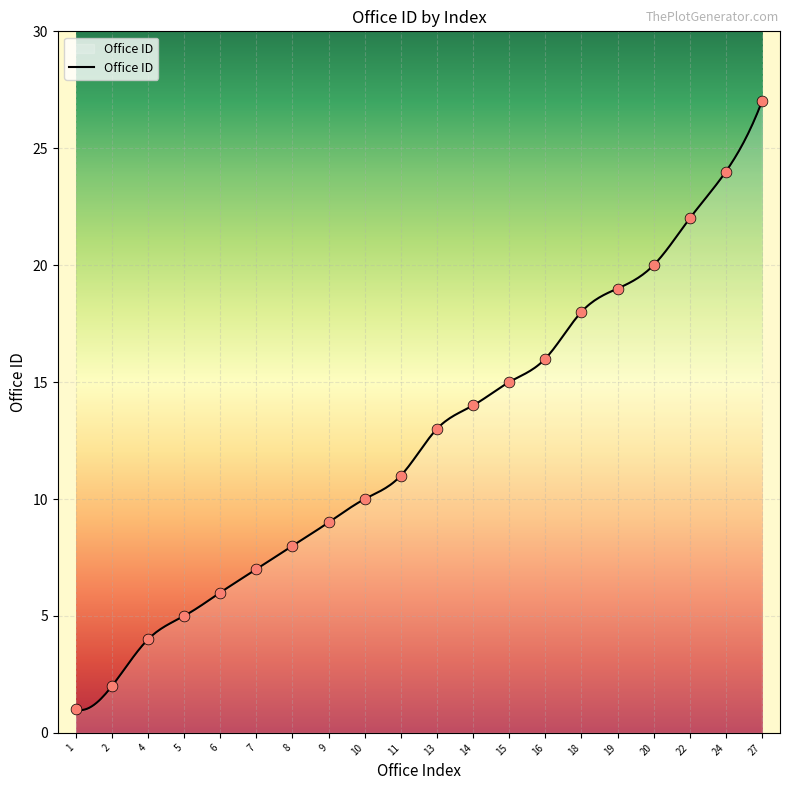

Which has a higher value, 2 or 27?

27